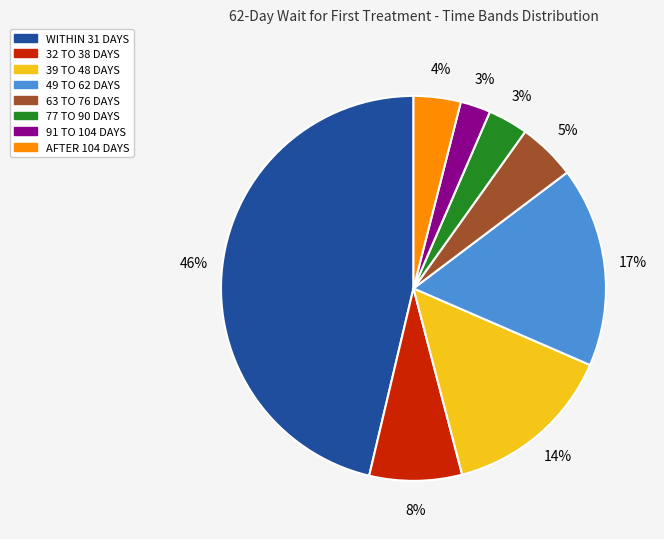

Does AFTER 104 DAYS account for over 50% of the chart?

No